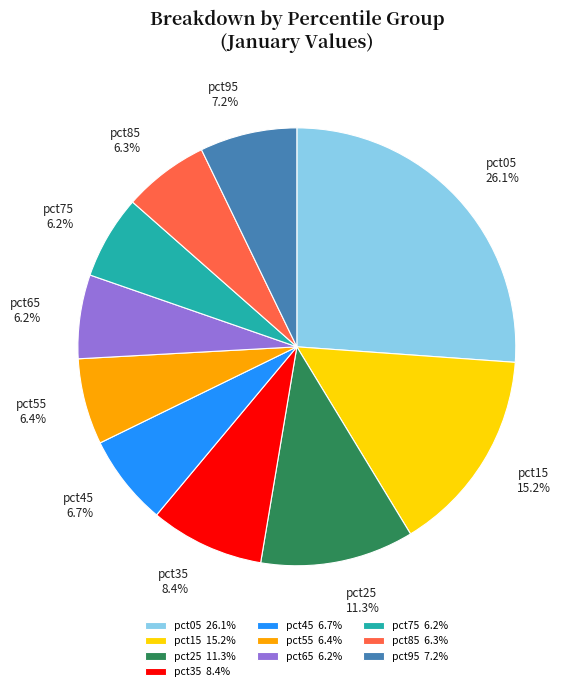

What is the ratio of the value at pct65 to the value at pct25?

0.5